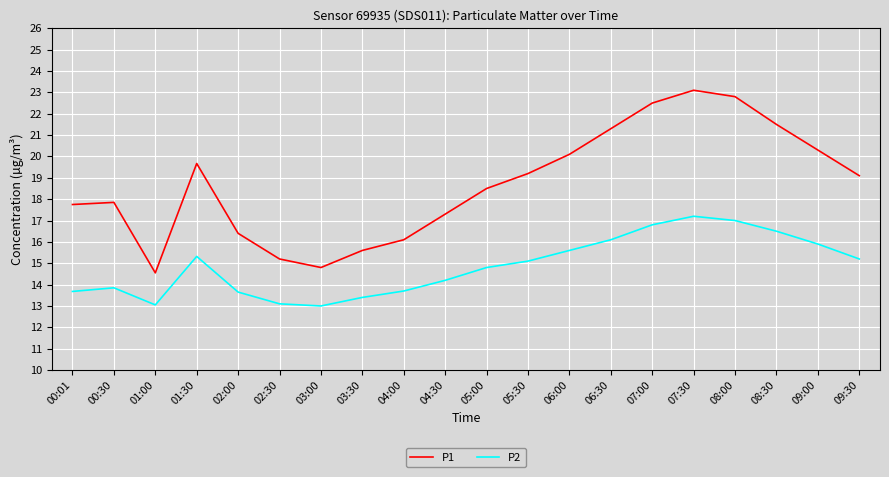

Rank the series at 05:30 from lowest to highest value.

P2, P1